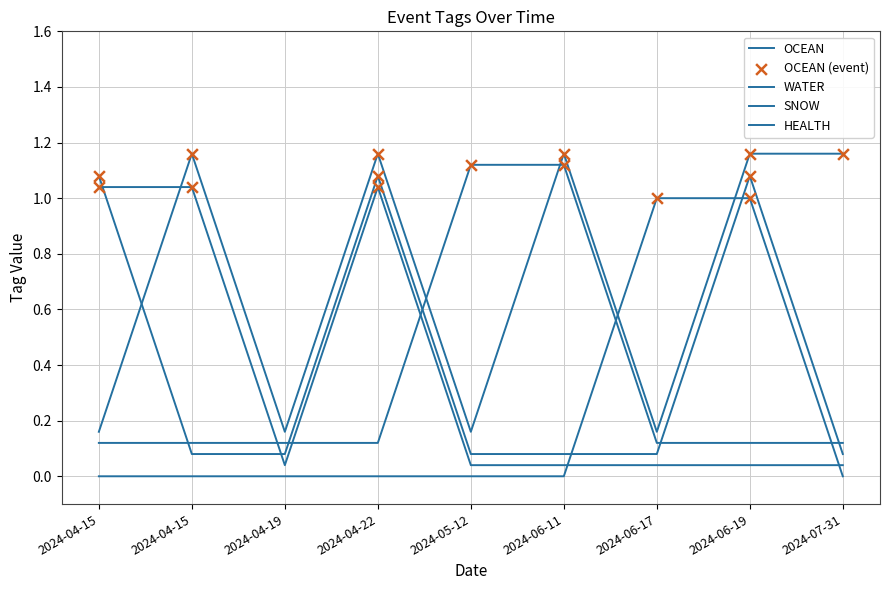

How many lines are shown in the chart?

5